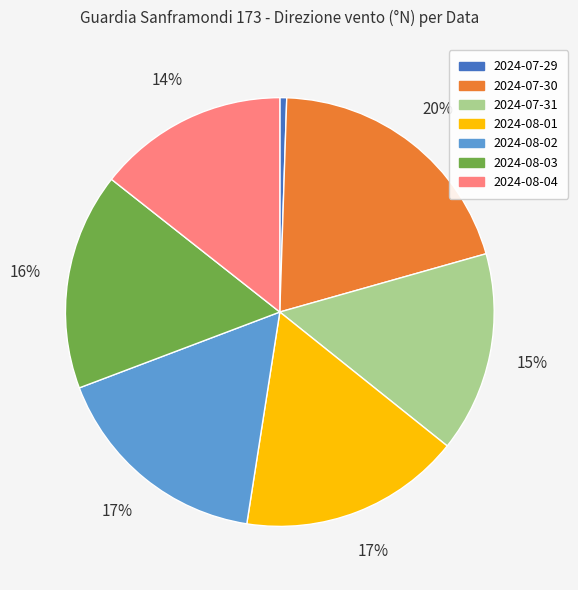

To the nearest percent, what is the difference between the 2024-07-31 and 2024-07-30 slice percentages?

5%